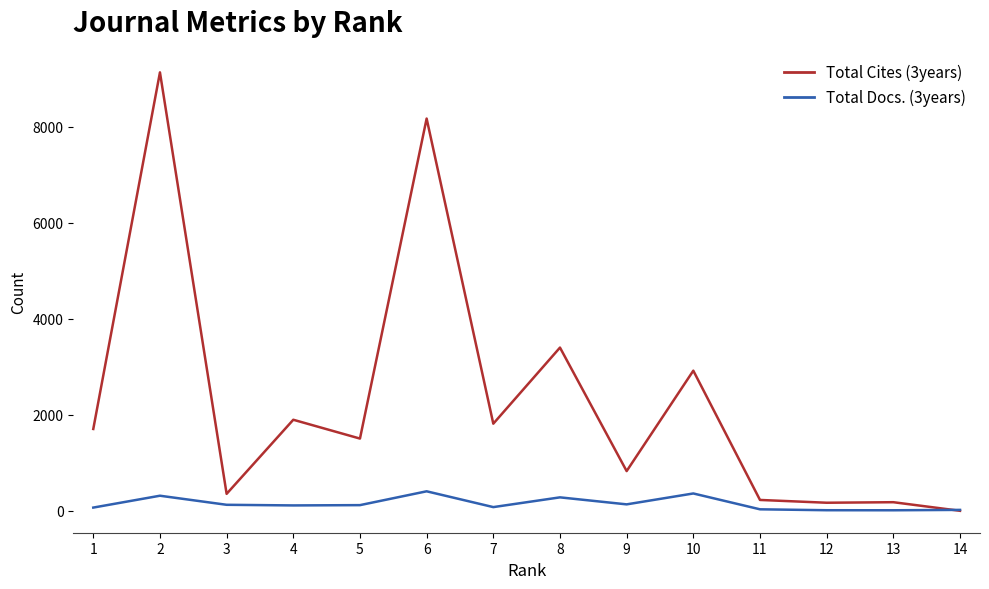

What is the greatest value displayed?

9130